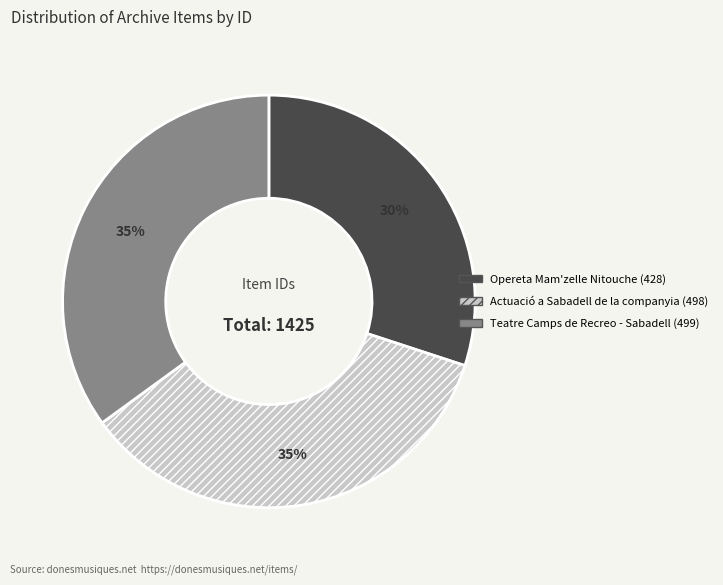

How many slices are in this pie chart?

3